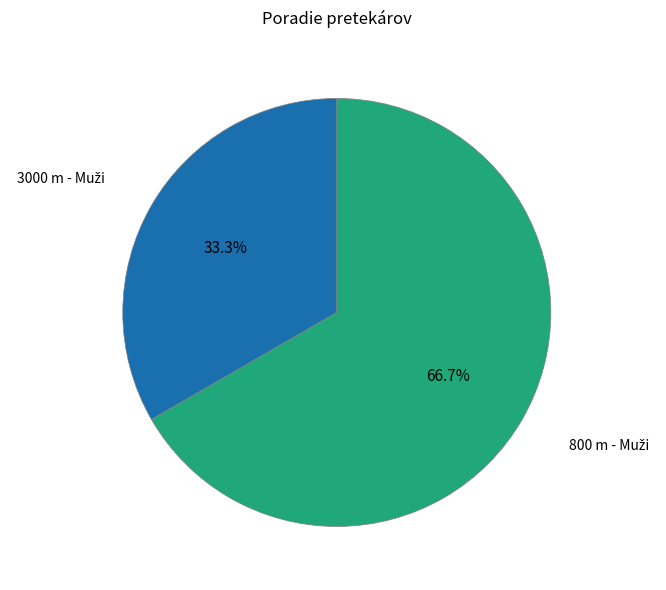

Does any single category account for the majority?

Yes